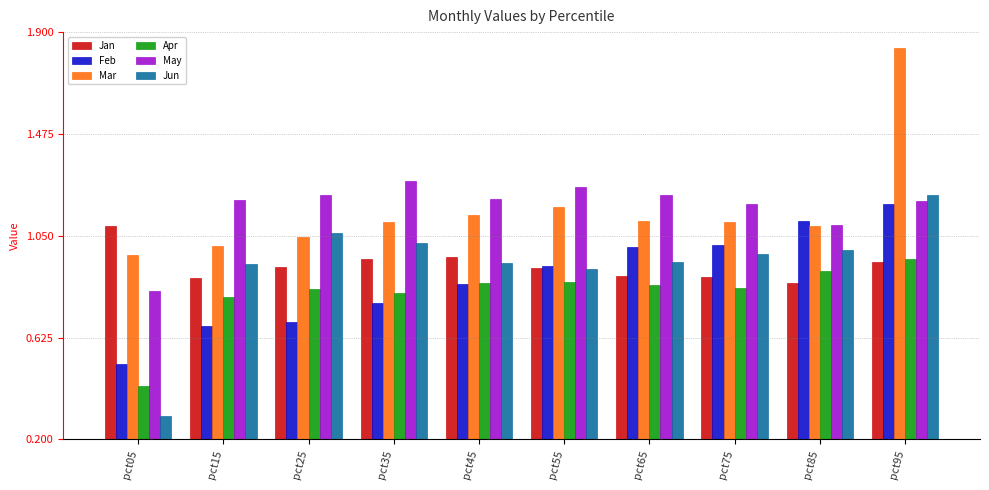

At which label is Feb closest to 0?

pct05